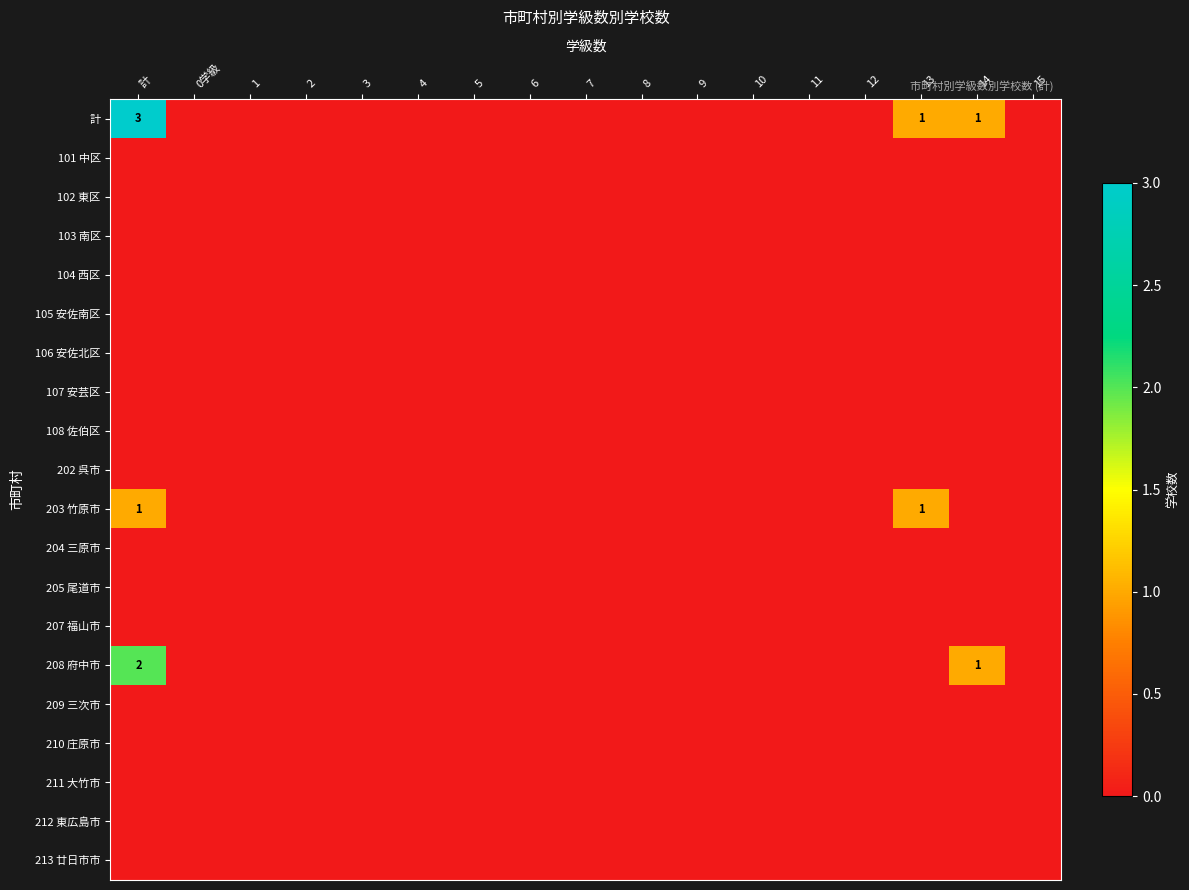

Which series has the widest spread of values?

計